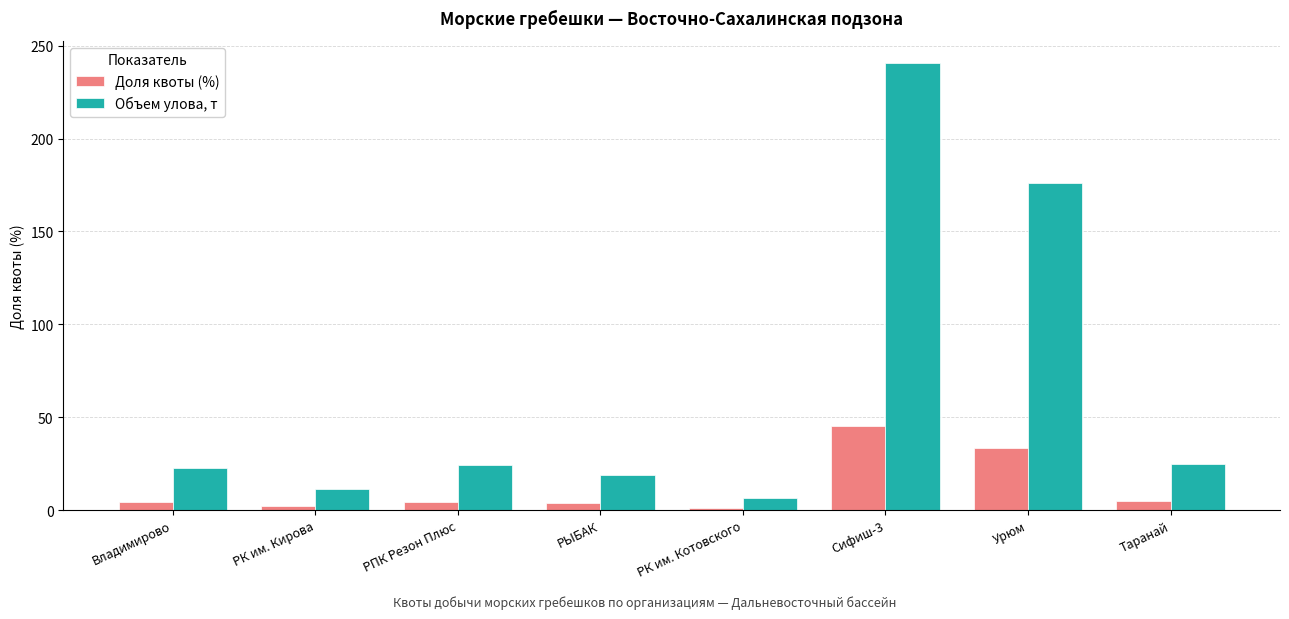

What is the value of the Объем улова, т bar at the 2nd from the left?

11.3